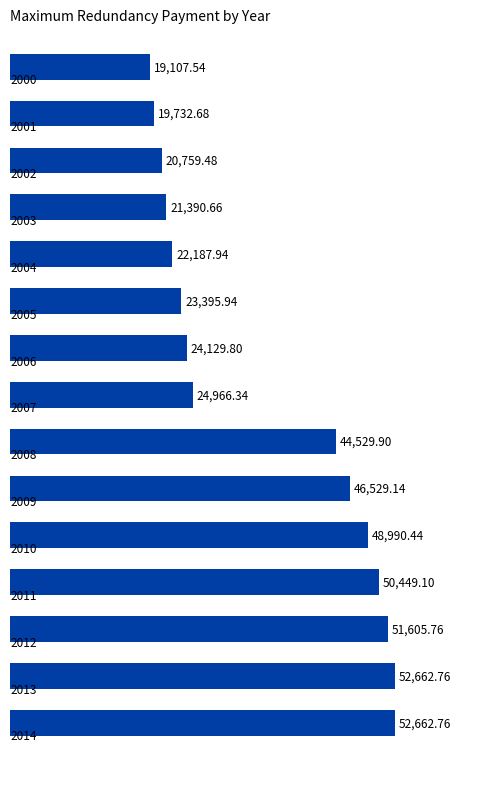

How many values are below 24966?

7